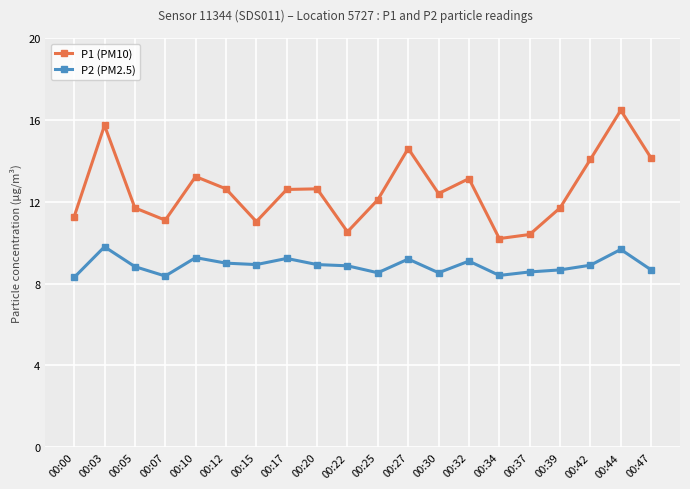

Which category has the lowest value in the P1 (PM10) series?

00:34